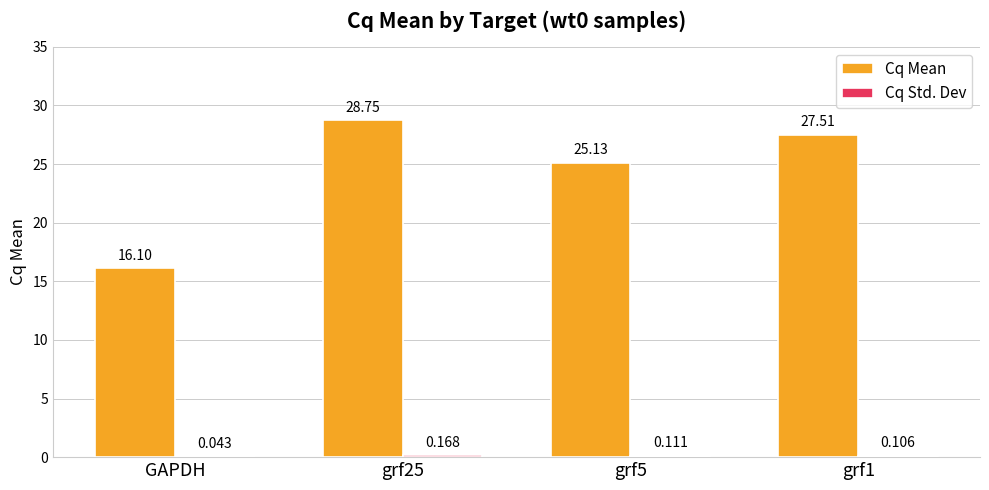

Which series changed the most between GAPDH and grf1?

Cq Mean